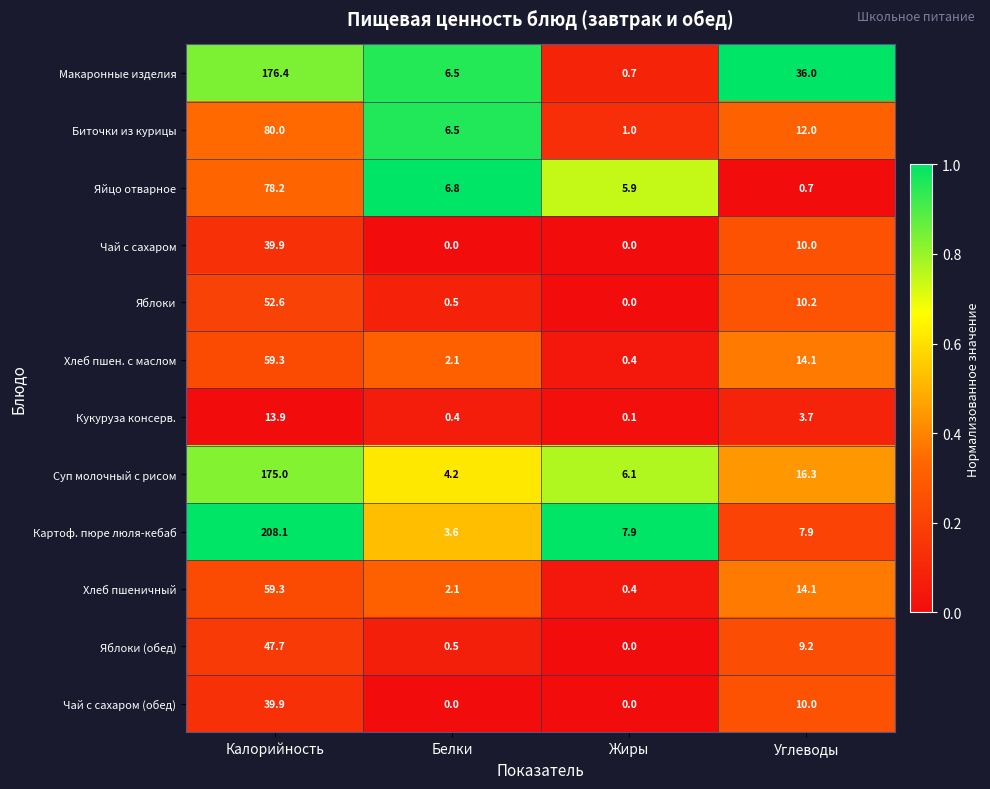

The value of Хлеб пшен. с маслом at Углеводы is 14.1. True or false?

True